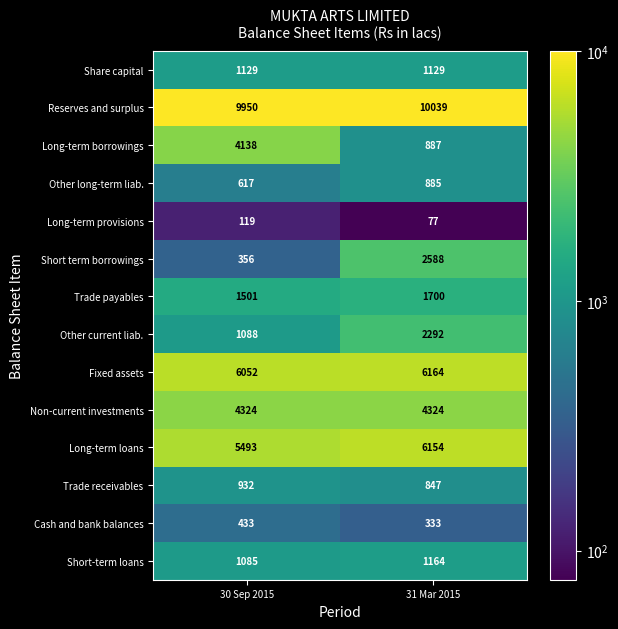

What value does the Cash and bank balances series have at 31 Mar 2015?

333